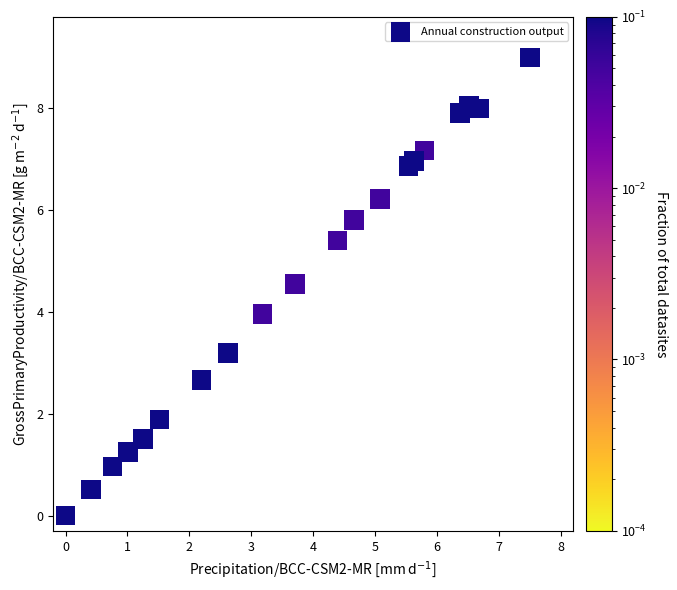

What is the range of X values (max minus min)?

7.5